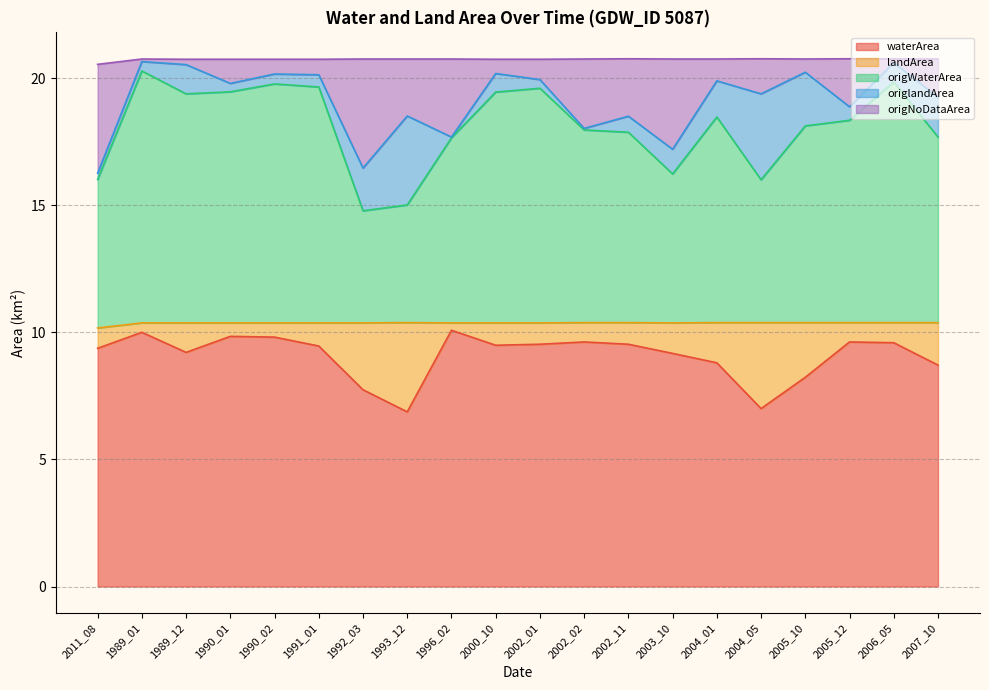

What is the label of the 16th point from the right?

1990_02